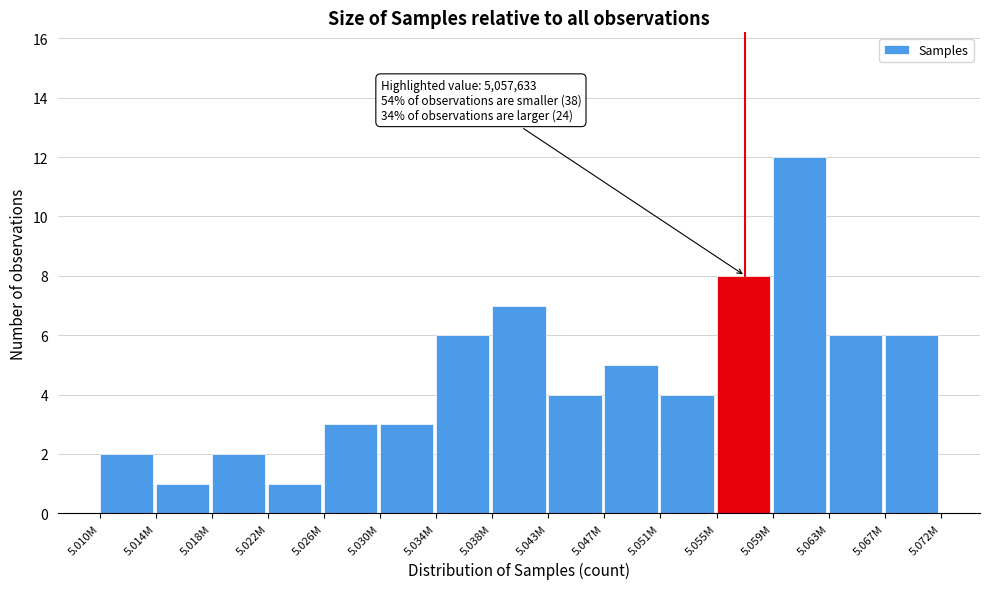

Reading right to left, transcribe all the data shown in this chart.

6	6	12	8	4	5	4	7	6	3	3	1	2	1	2